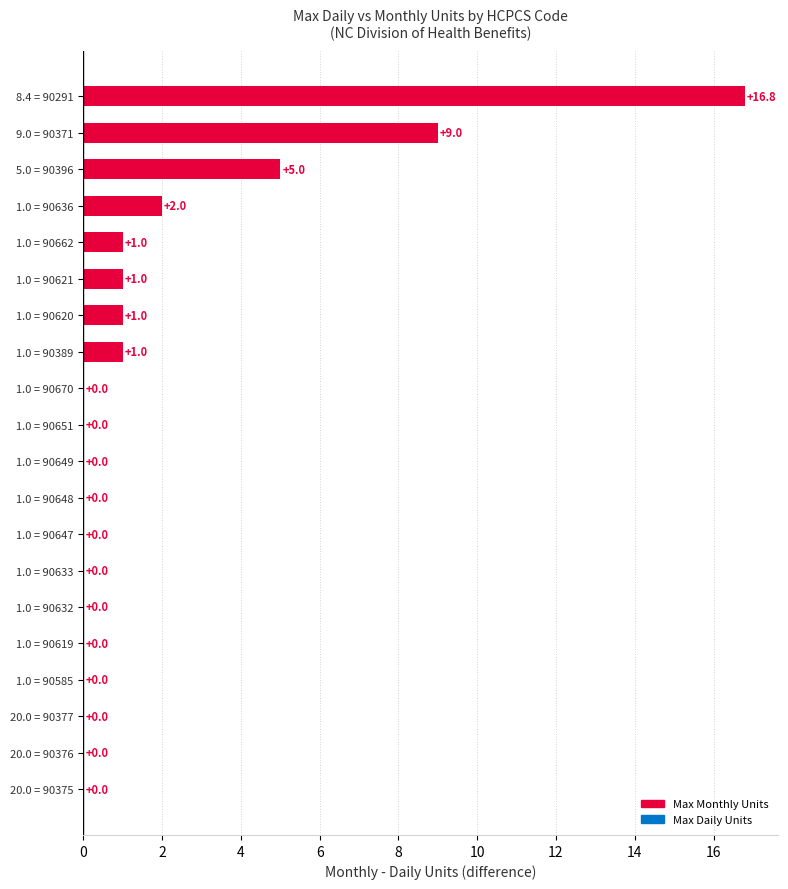

How many series are shown in this chart?

2